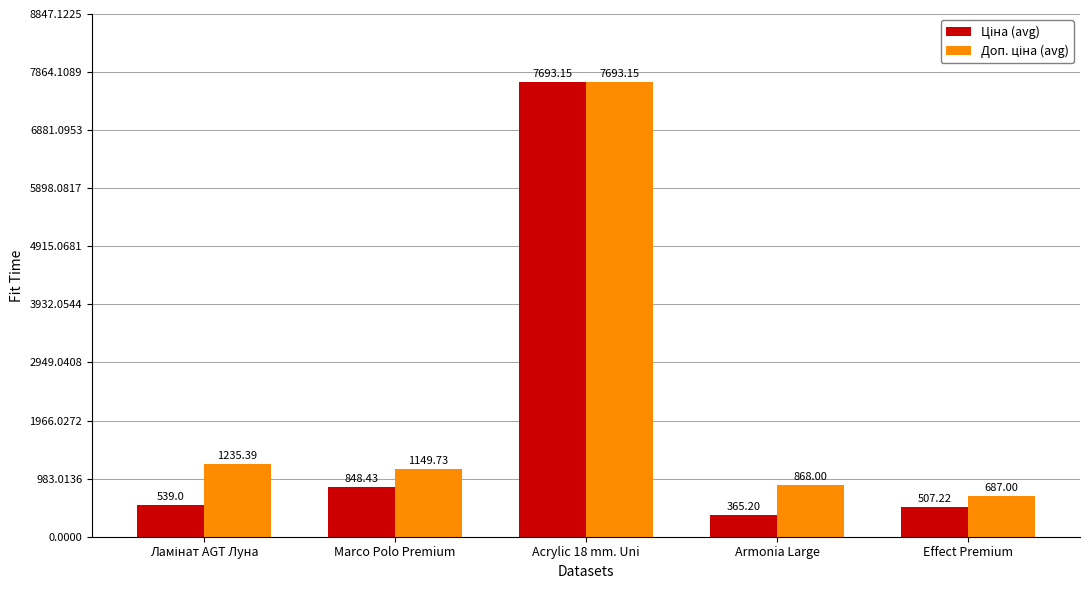

What is the difference between the highest and lowest values at Marco Polo Premium?

301.3